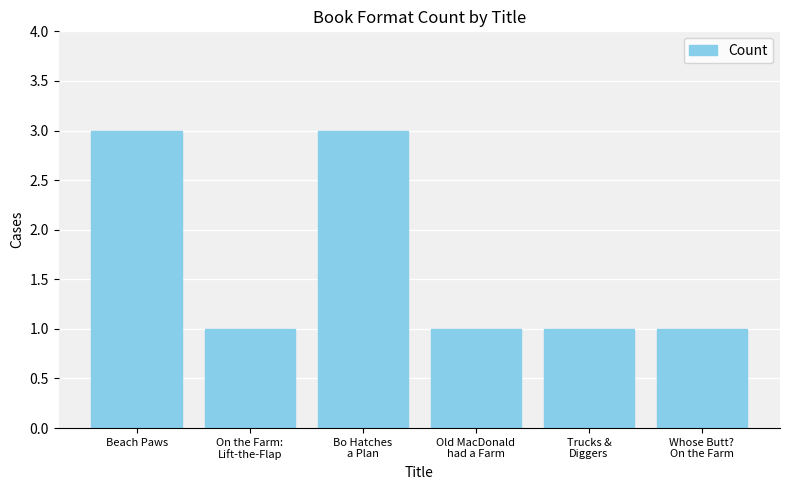

Approximately how many times larger is the value at Old MacDonald
had a Farm compared to Whose Butt?
On the Farm?

1.0